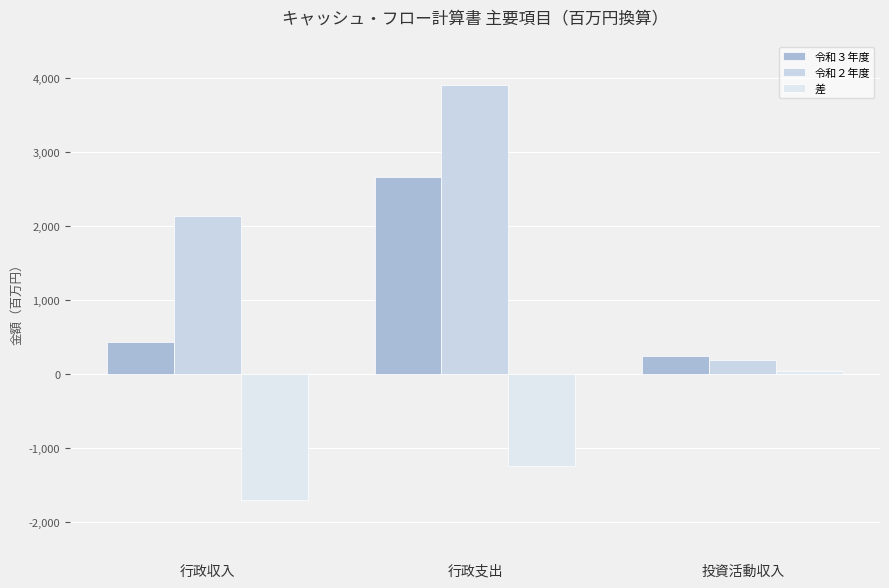

The 令和３年度 series shows 432487214 at 行政収入. True or false?

True